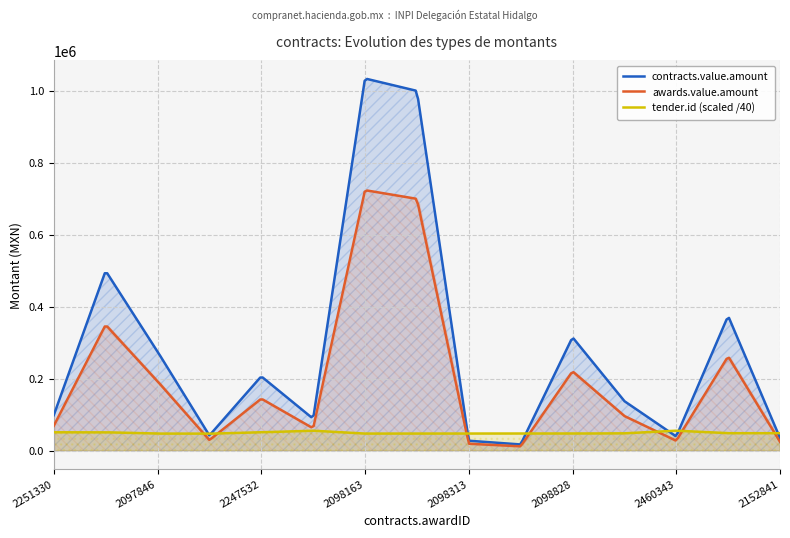

What is the smallest value displayed?

17600.0